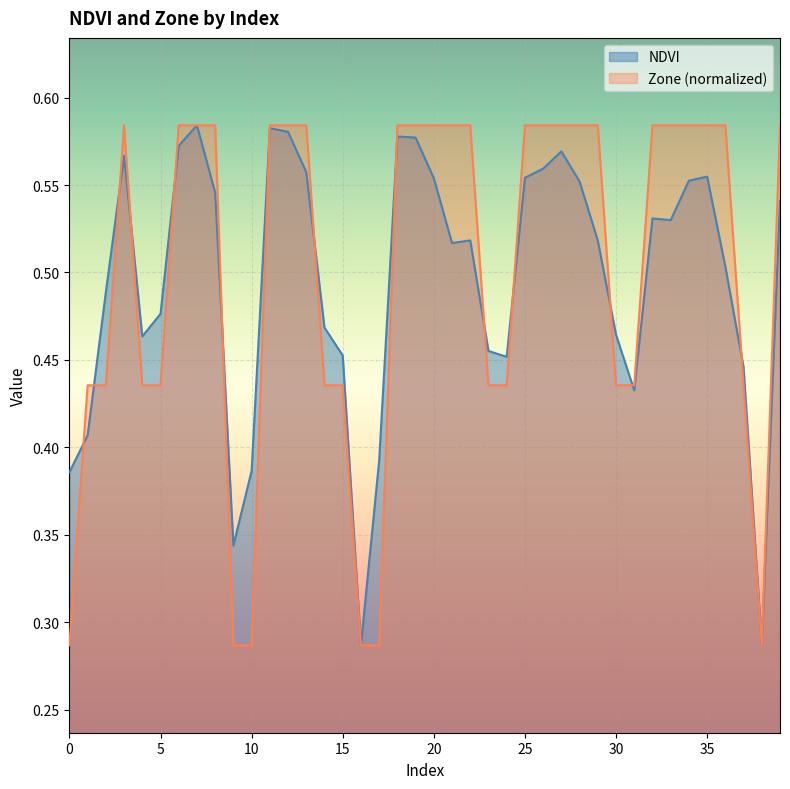

What value does the NDVI series have at 21?

0.5